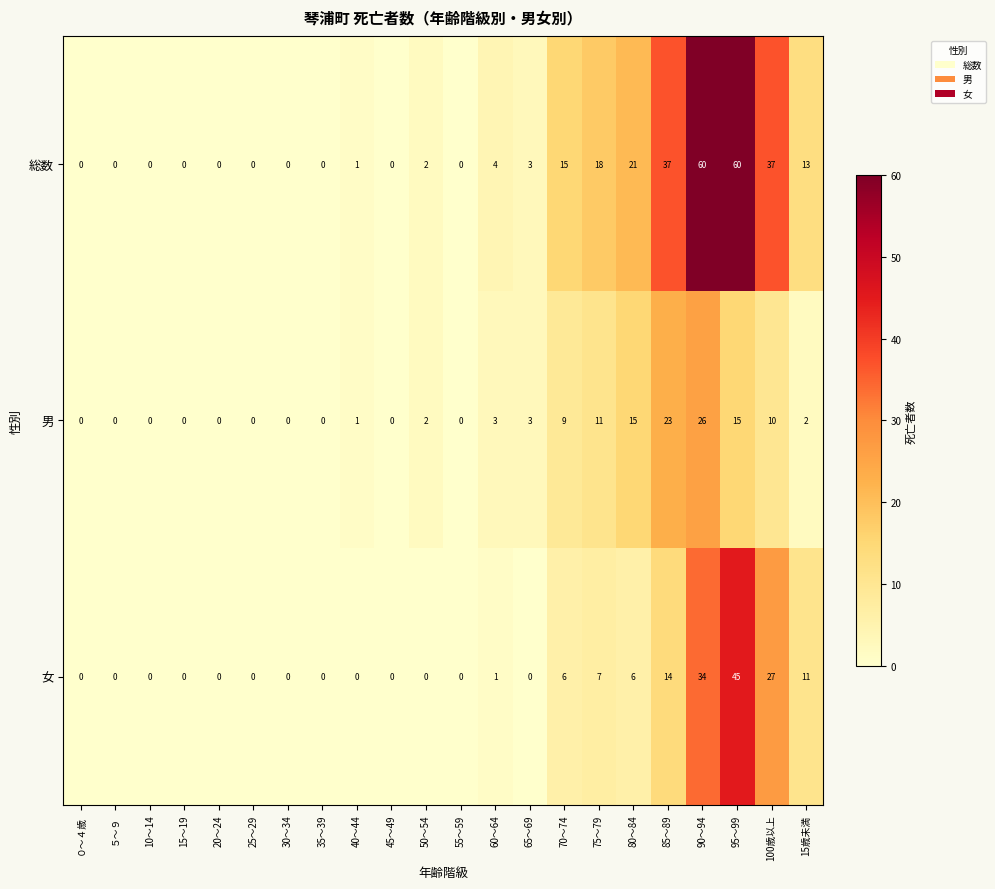

What is the total value across all series at 80～84?

42